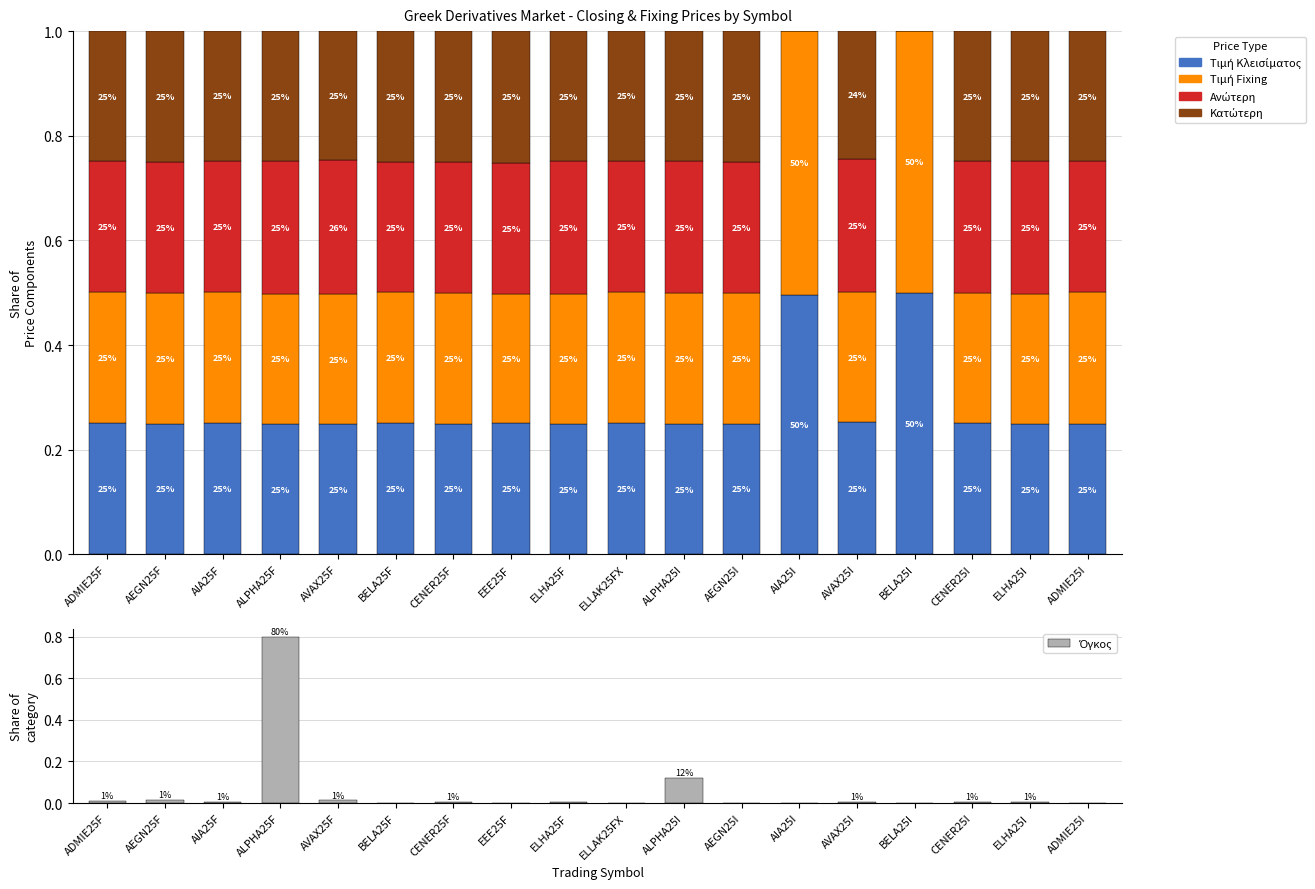

What is the difference between the highest and lowest values at CENER25I?

0.2